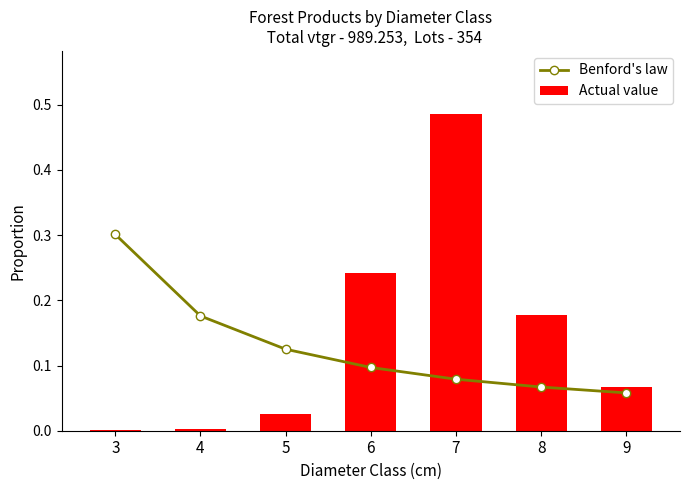

Which label corresponds to the smallest value in the chart?

3